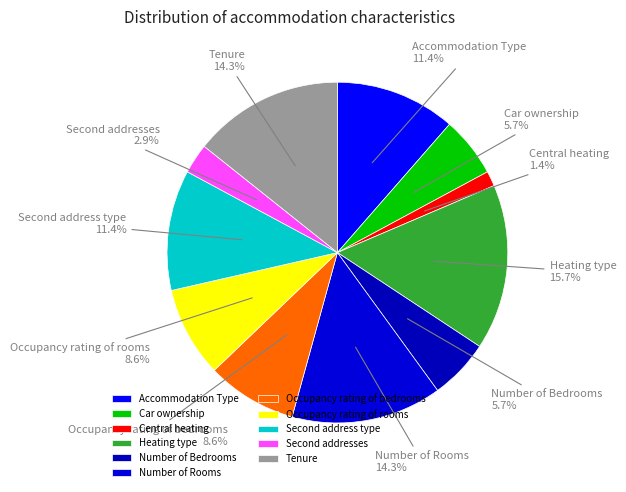

Which category has the smallest portion of the pie?

Central heating